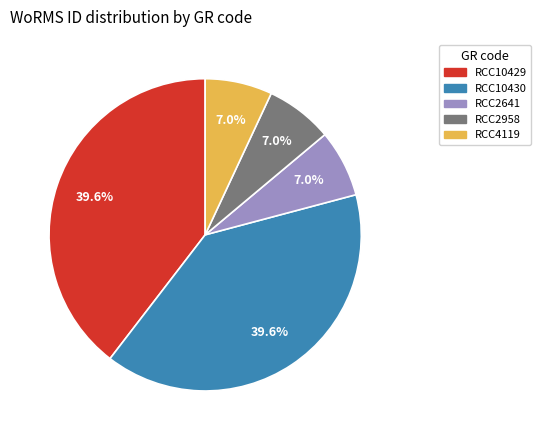

Does any single category account for the majority?

No